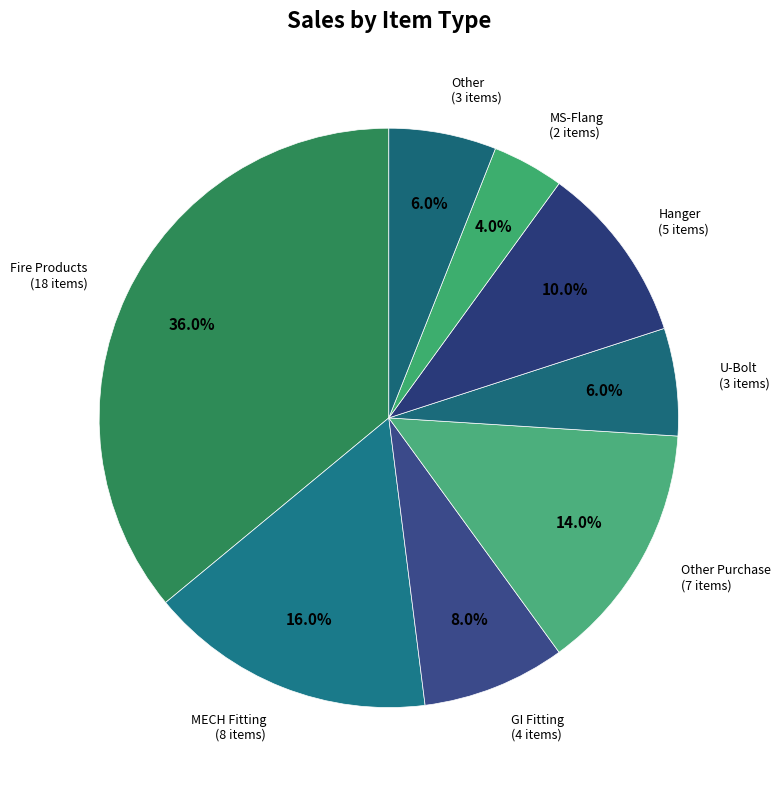

To the nearest percent, what is the average slice percentage?

12%